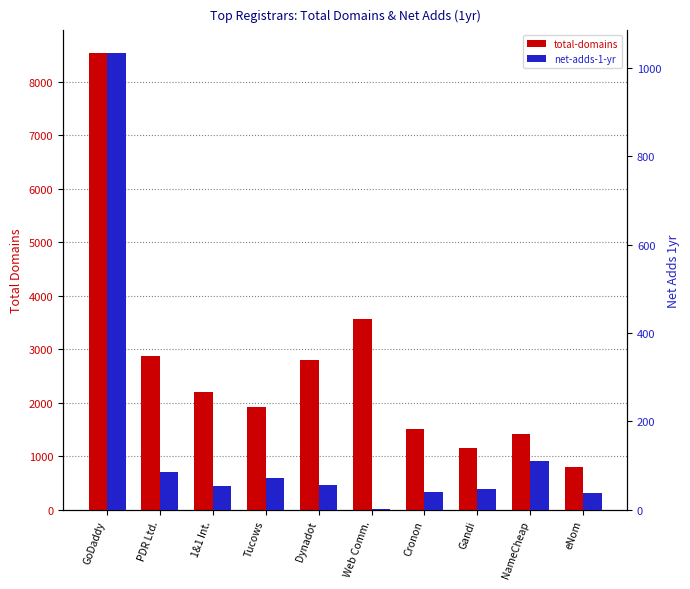

What is the label of the 9th bar from the right?

PDR Ltd.